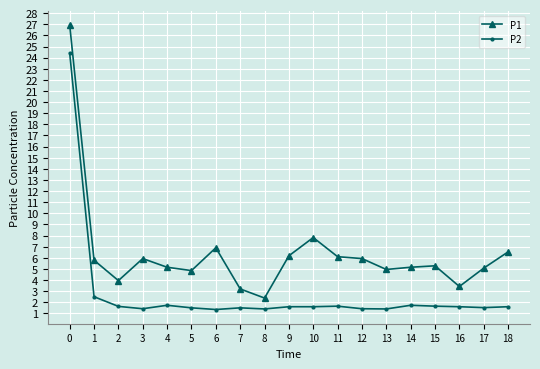

What is the maximum value shown in the chart?

26.9